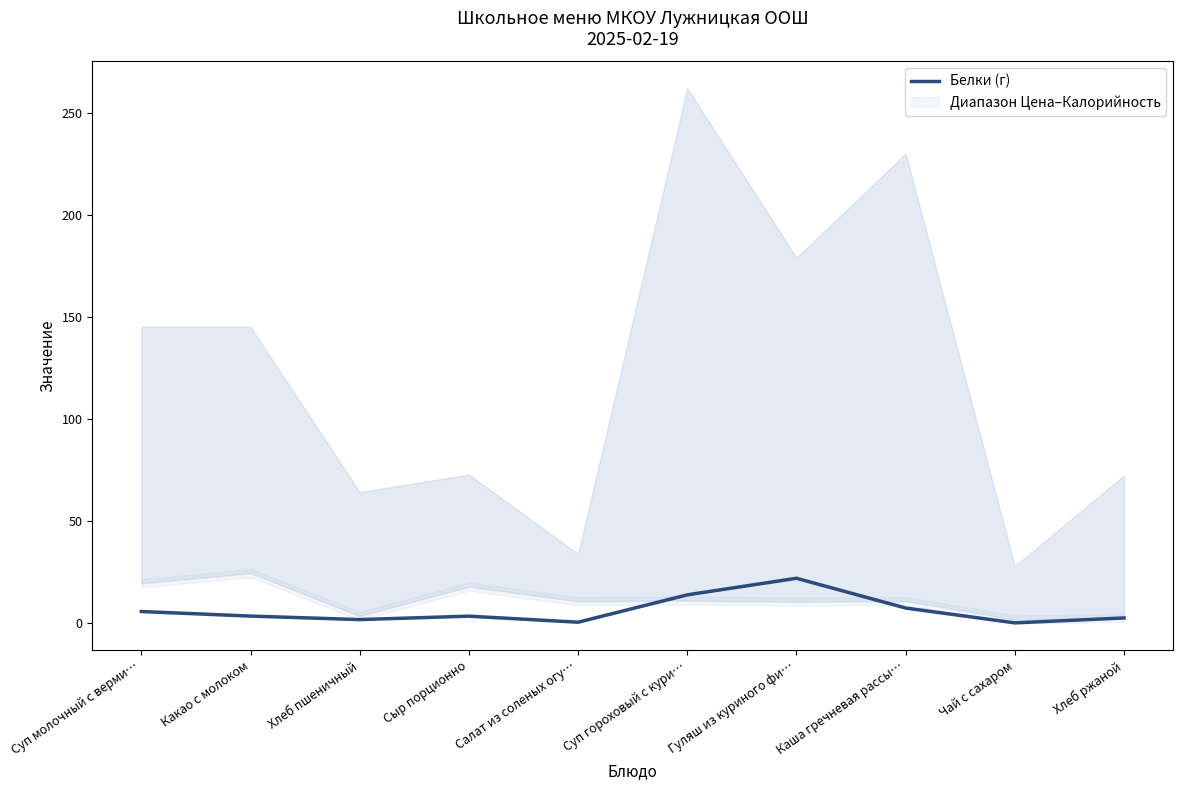

What is the label of the 8th point from the right?

Хлеб пшеничный